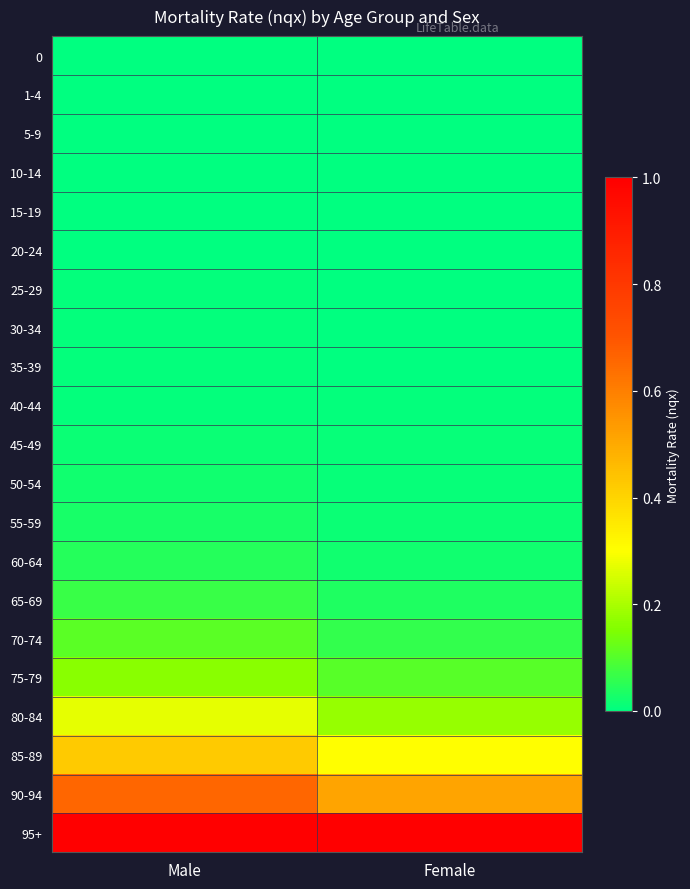

At which category is the sum across all series the highest?

Male